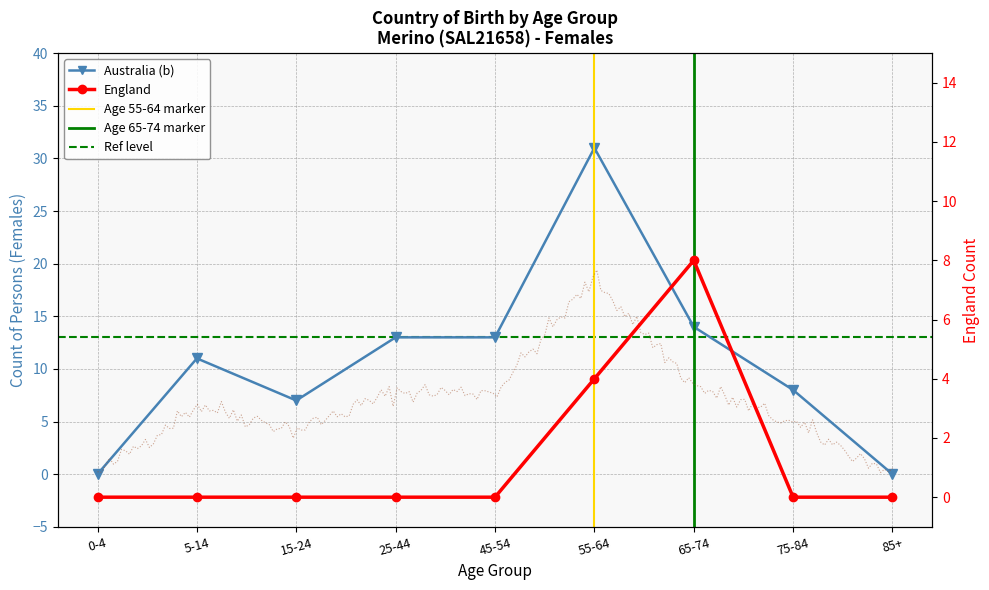

Reading left to right, extract all data points from this chart.

Australia (b): 0-4=0	5-14=11	15-24=7	25-44=13	45-54=13	55-64=31	65-74=14	75-84=8	85+=0
England: 0-4=0	5-14=0	15-24=0	25-44=0	45-54=0	55-64=4	65-74=8	75-84=0	85+=0